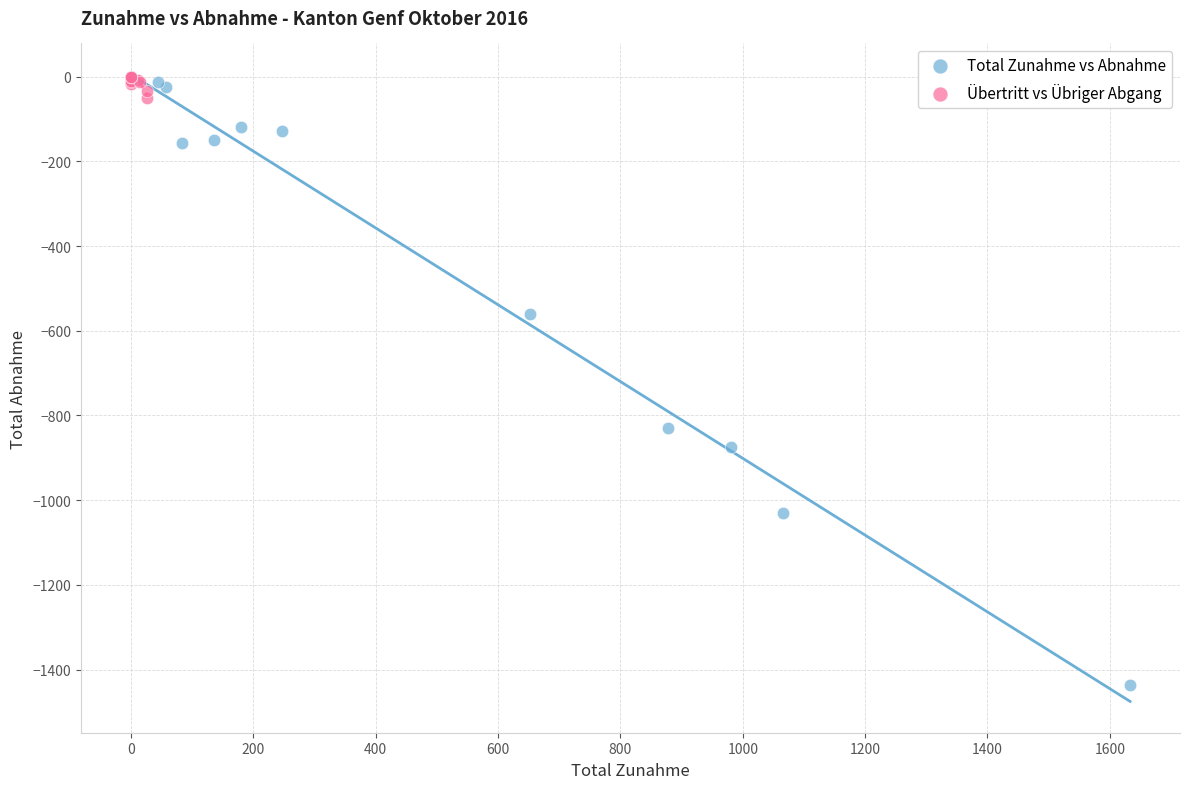

Which series contains the lowest Y value?

Total Zunahme vs Abnahme